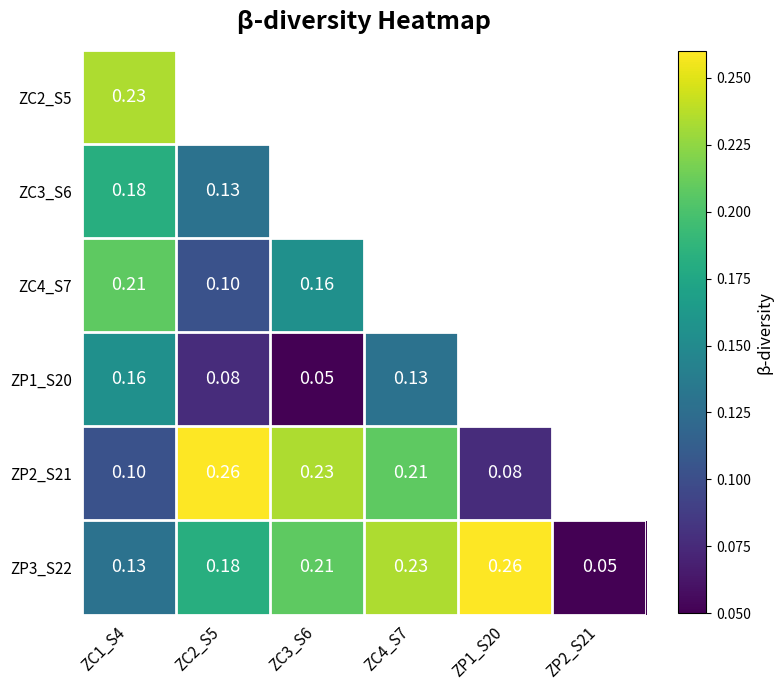

True or false: ZP3_S22 has a value of 0.2 at ZC1_S4.

False